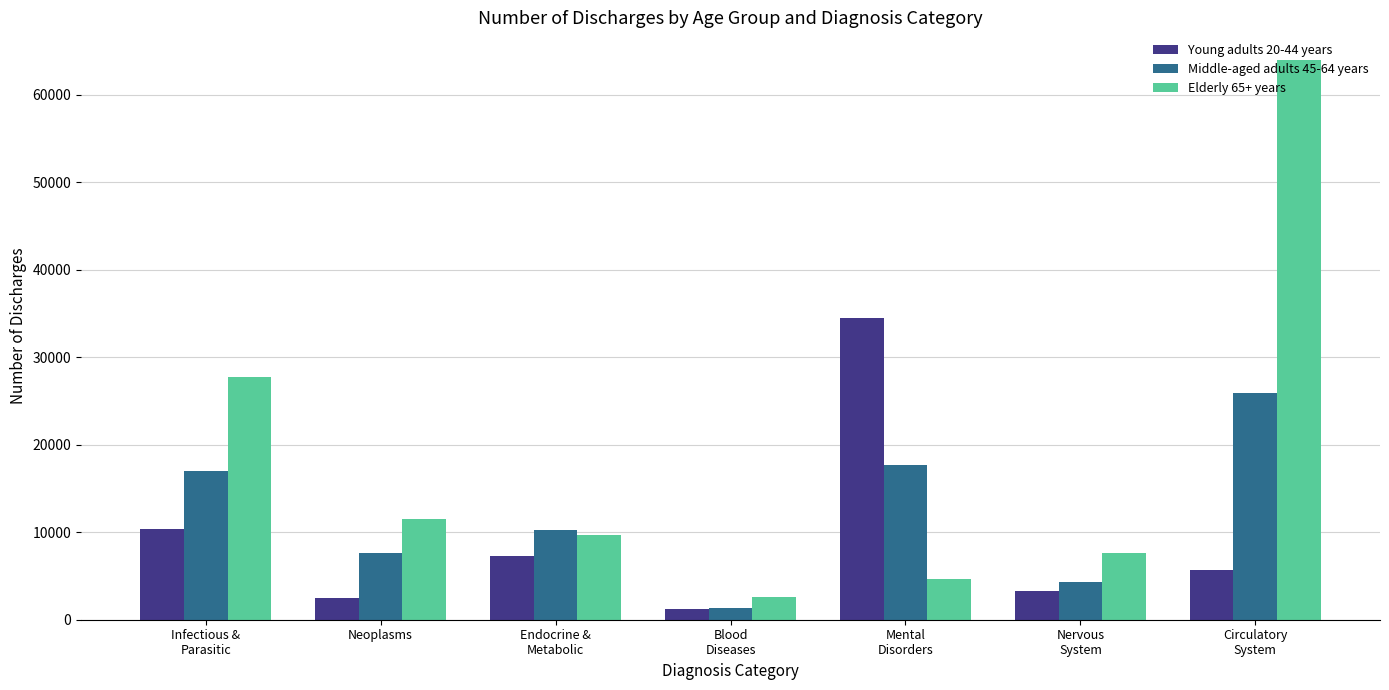

Rank the series by their average value, from lowest to highest.

Young adults 20-44 years, Middle-aged adults 45-64 years, Elderly 65+ years